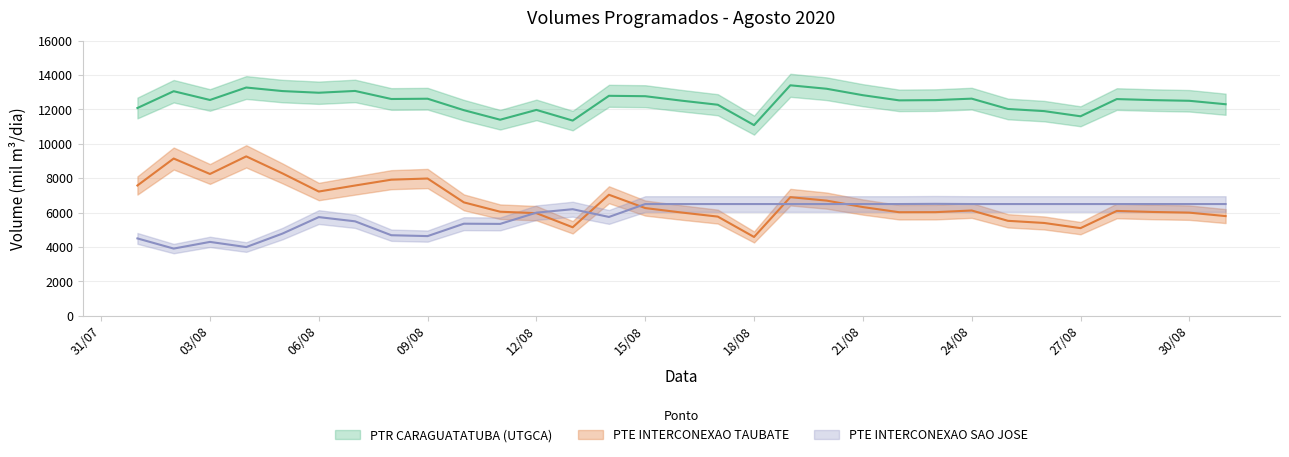

At which label does PTE INTERCONEXAO TAUBATE first exceed 6125?

2020-08-01